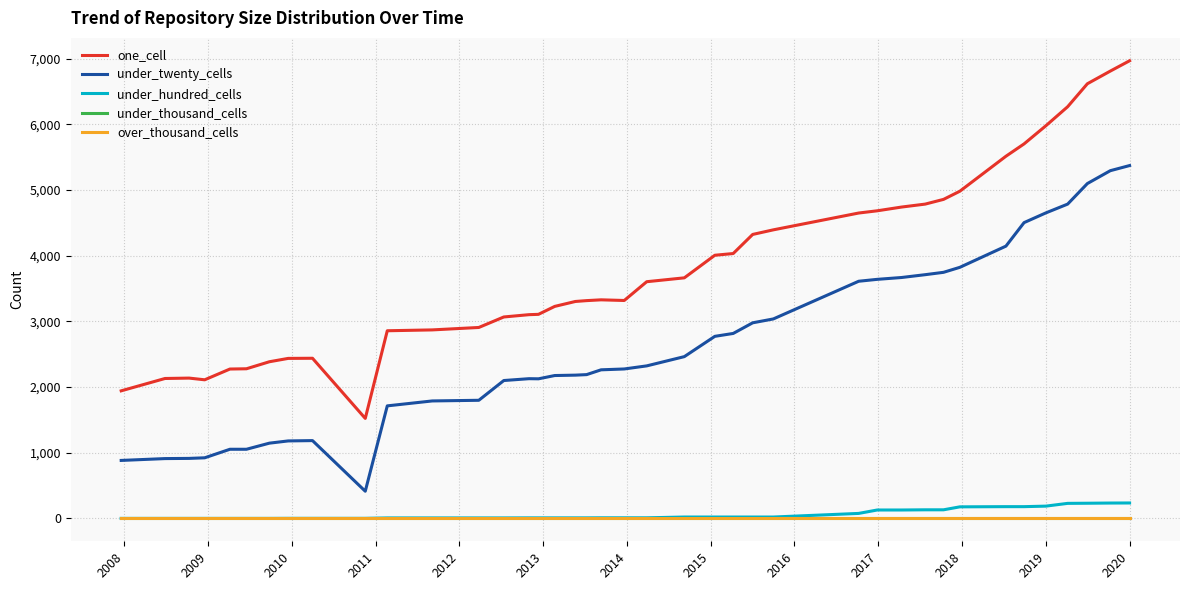

What is the maximum value for under_twenty_cells?

5374